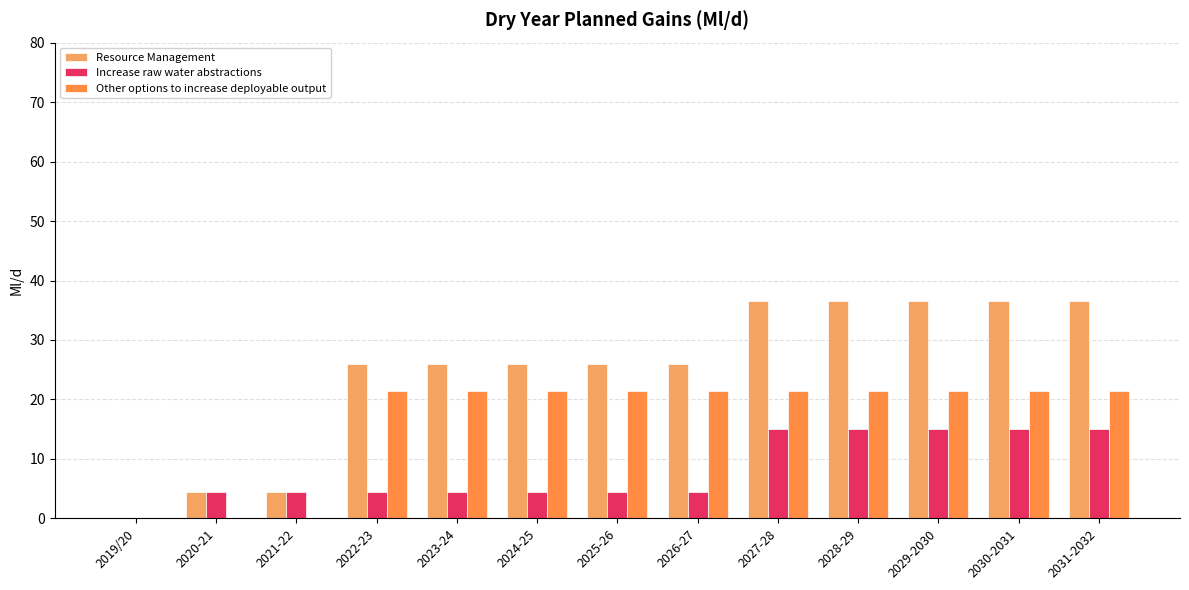

Count the number of data series in this chart.

3